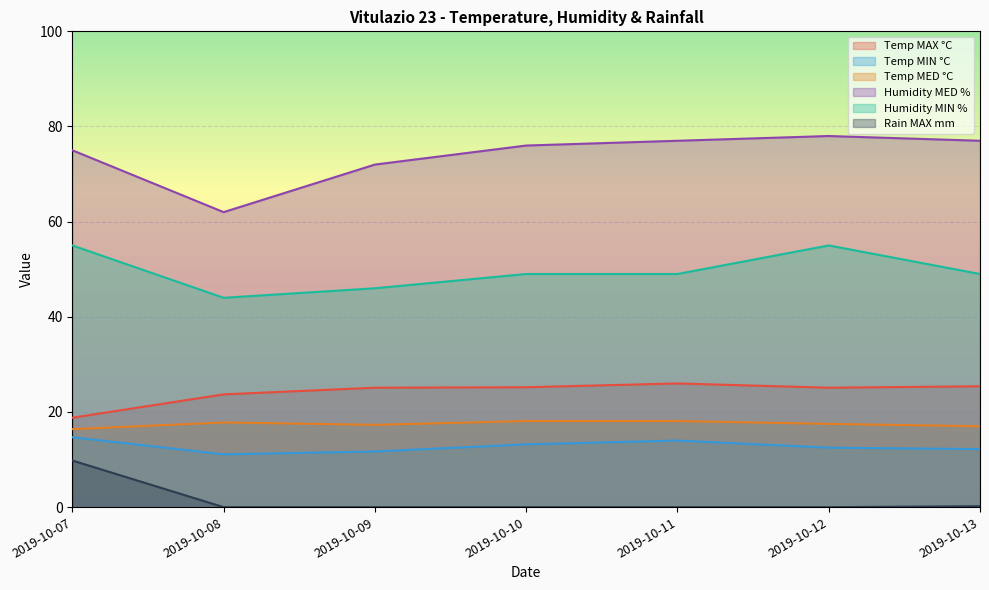

What is the difference between the maximum and minimum values in the Temp MAX °C series?

7.2